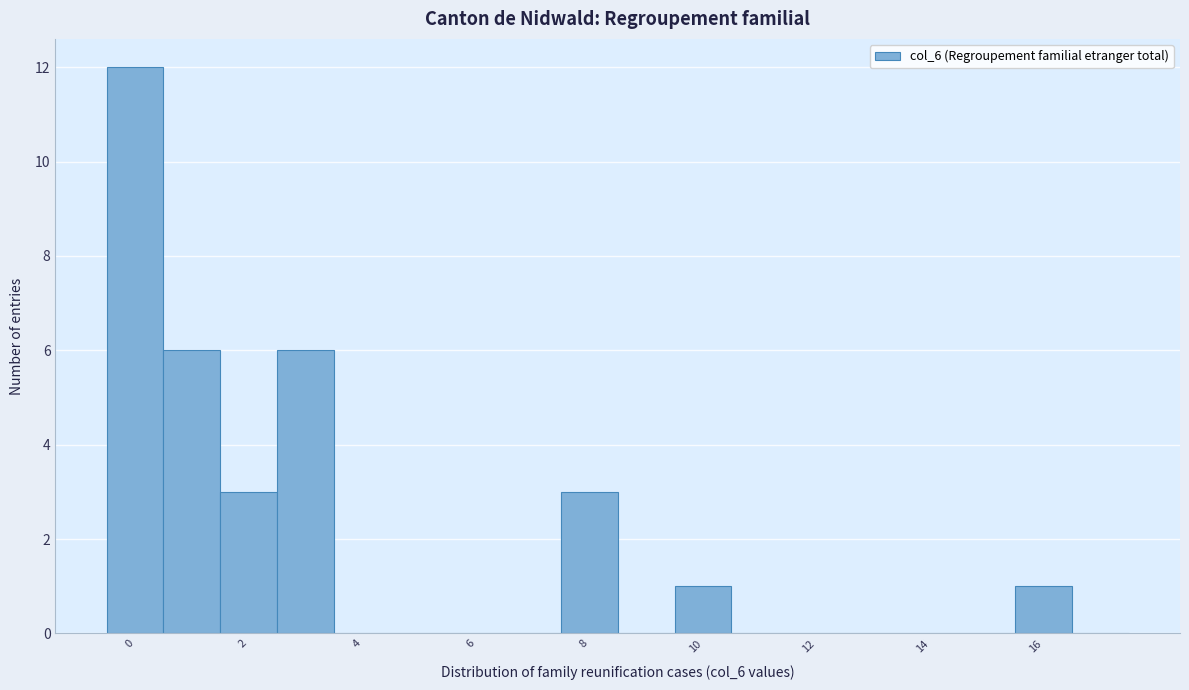

How tall is the bar that spans 7.5 to 8.5 on the x-axis? Neither the bar edges nor the heights are printed on the chart, so give them approximately, as read against the axes.

3